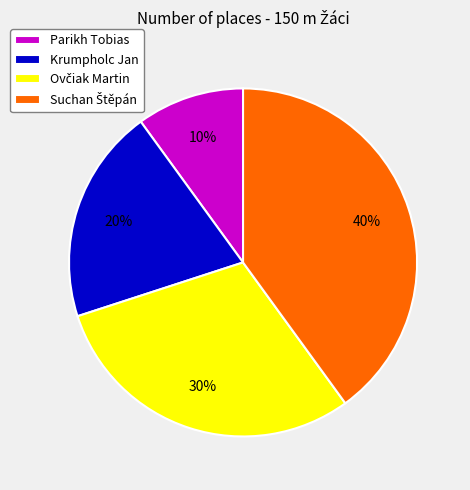

What is the ratio of the value at Parikh Tobias to the value at Krumpholc Jan?

0.5